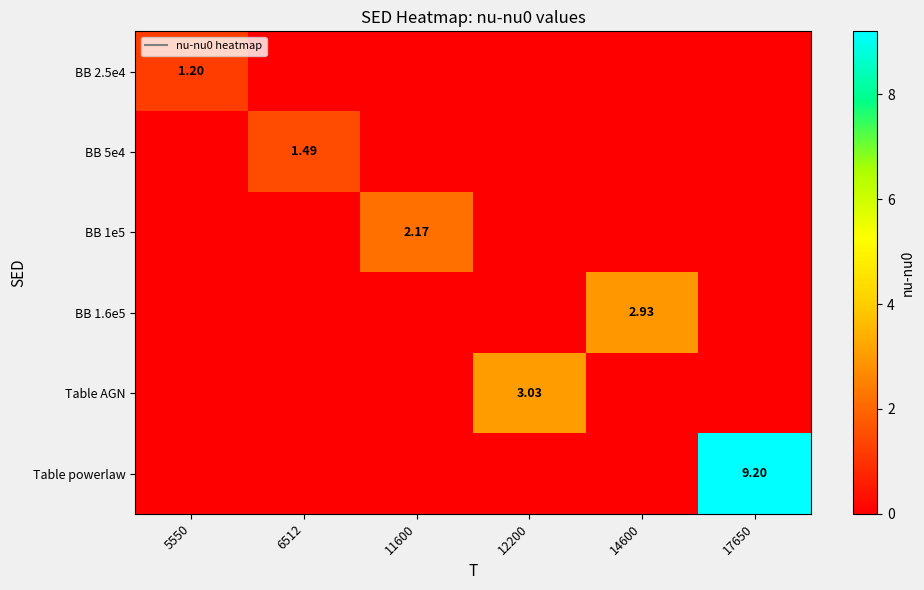

List the series in order of their peak value, lowest first.

BB 2.5e4, BB 5e4, BB 1e5, BB 1.6e5, Table AGN, Table powerlaw